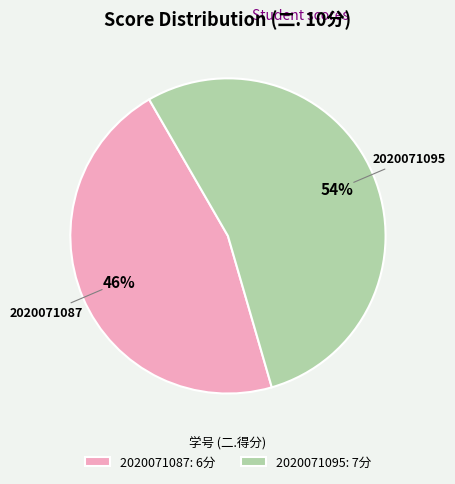

To the nearest percent, what is the combined percentage of 2020071095 and 2020071087?

100%